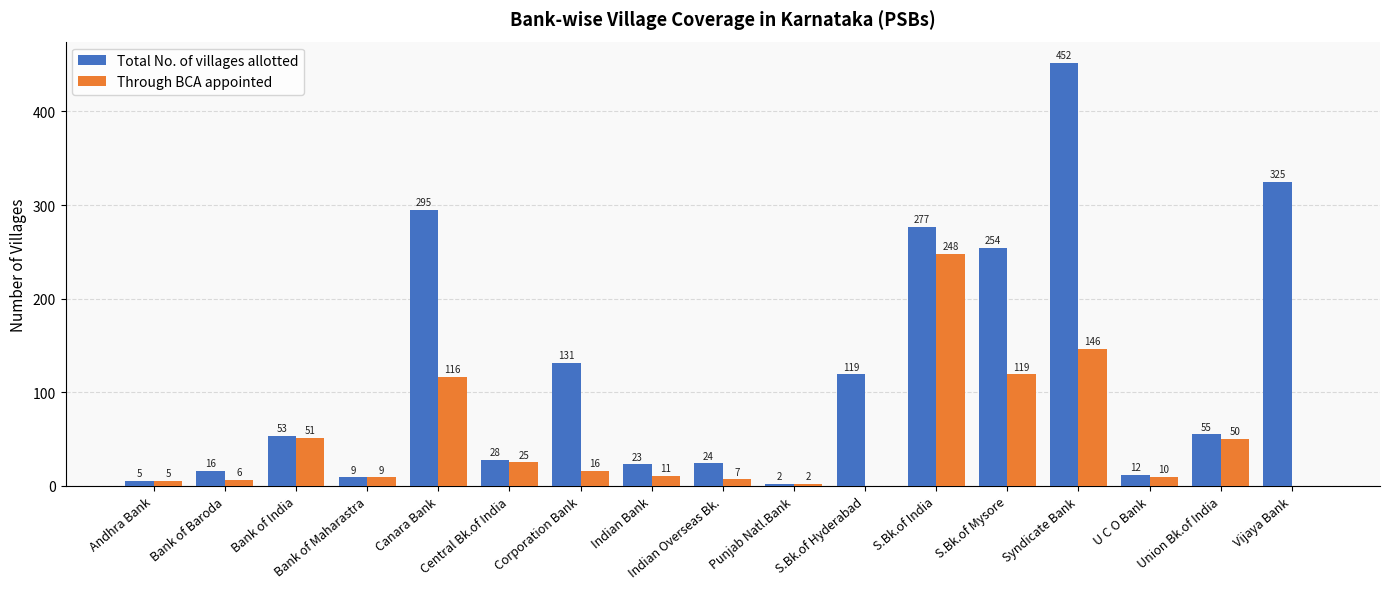

The value of Through BCA appointed at U C O Bank is 10. True or false?

True